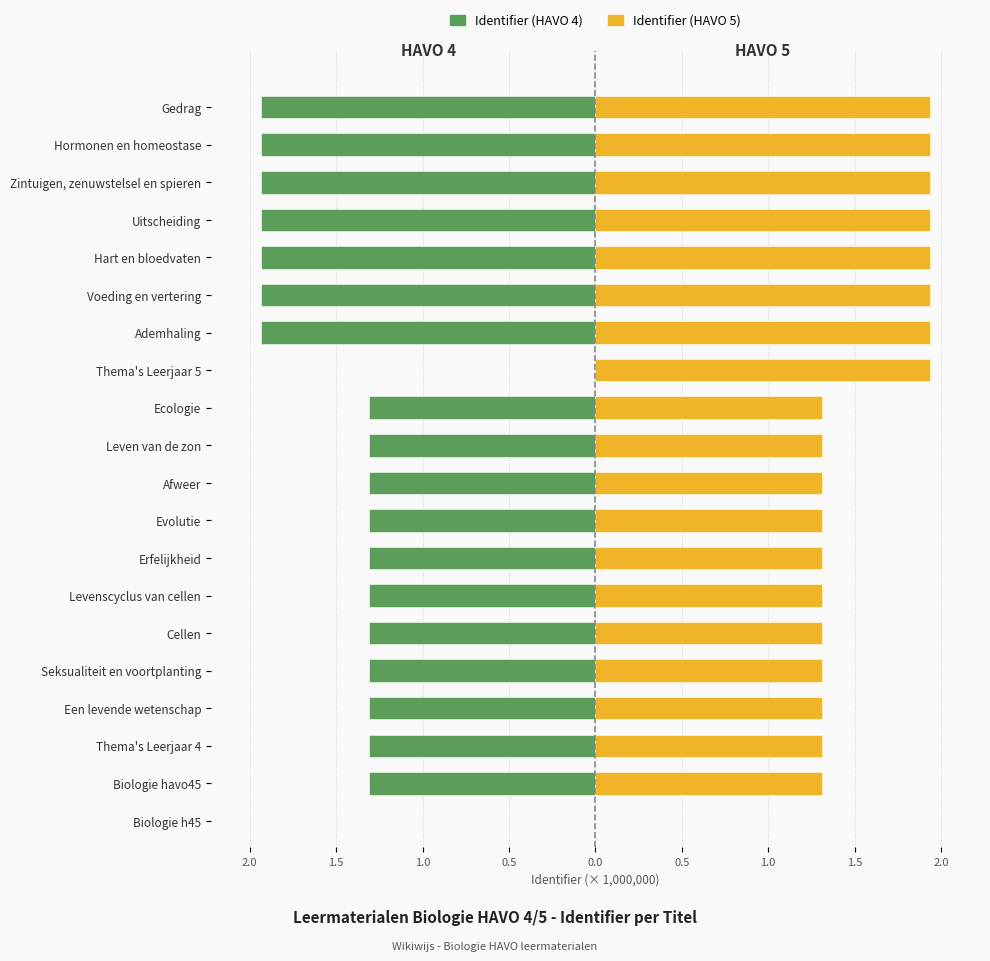

Does the chart contain stacked bars?

No